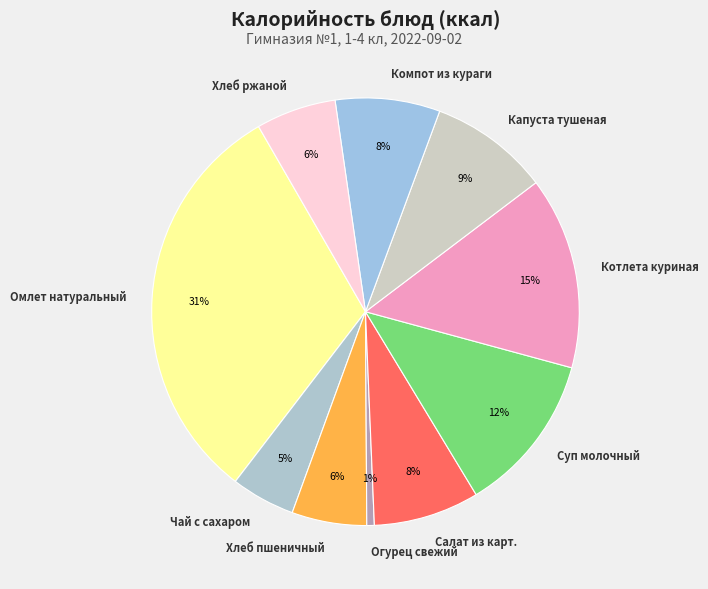

What percentage is the Салат из карт. slice, to the nearest percent?

8%